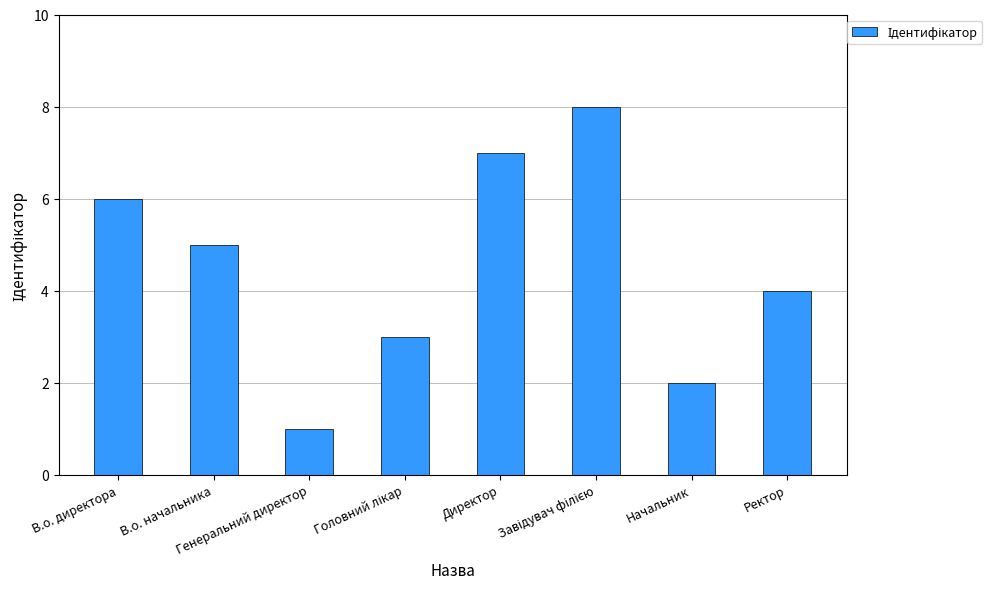

What is the difference between the maximum and minimum values?

7